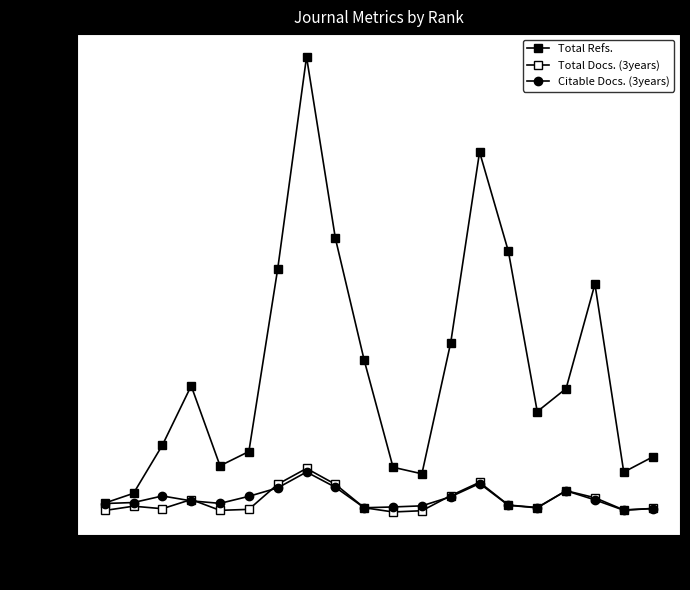

What is the sum of all Total Docs. (3years) values?

10360